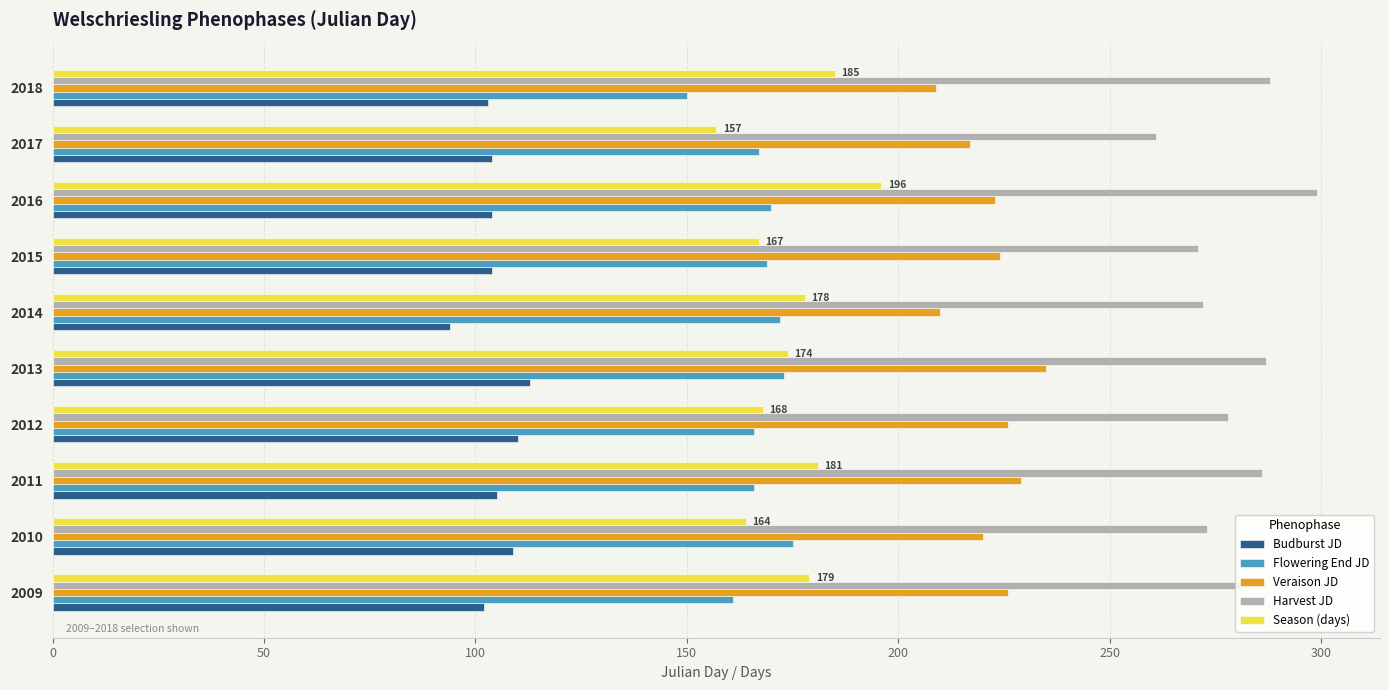

What is the sum of the Flowering End JD values at 2011 and 2013?

339